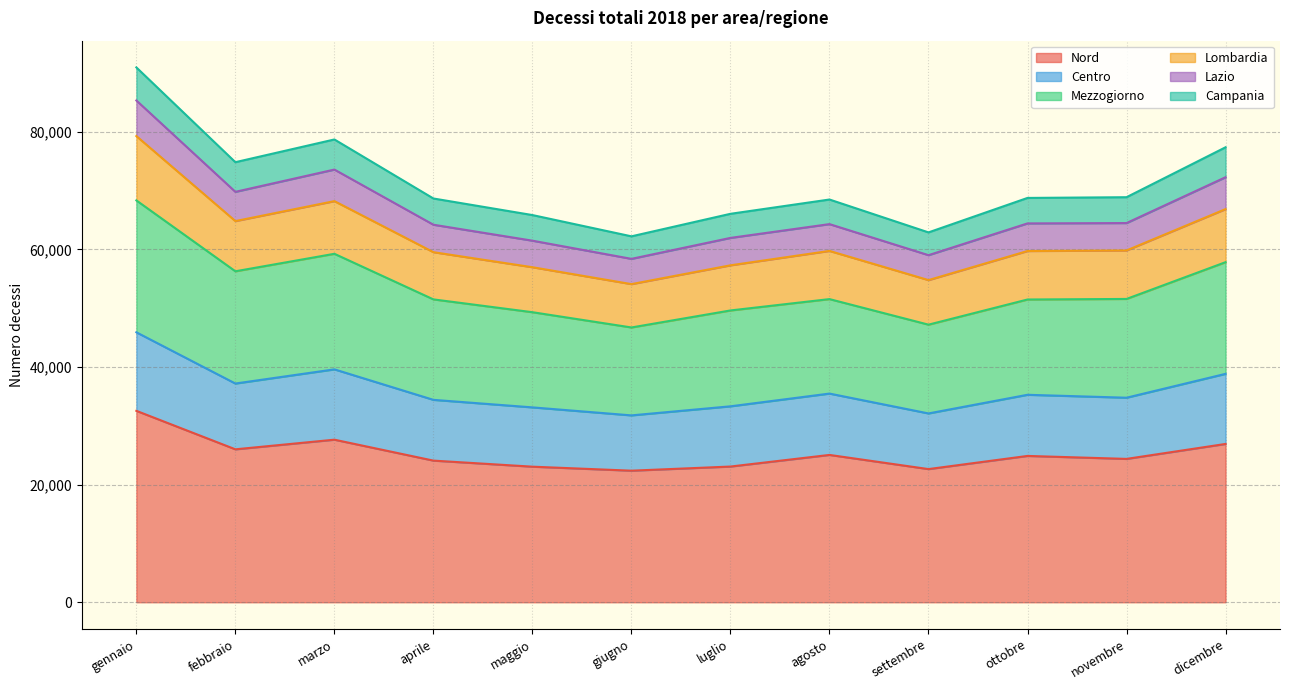

Does the chart have visible grid lines?

Yes